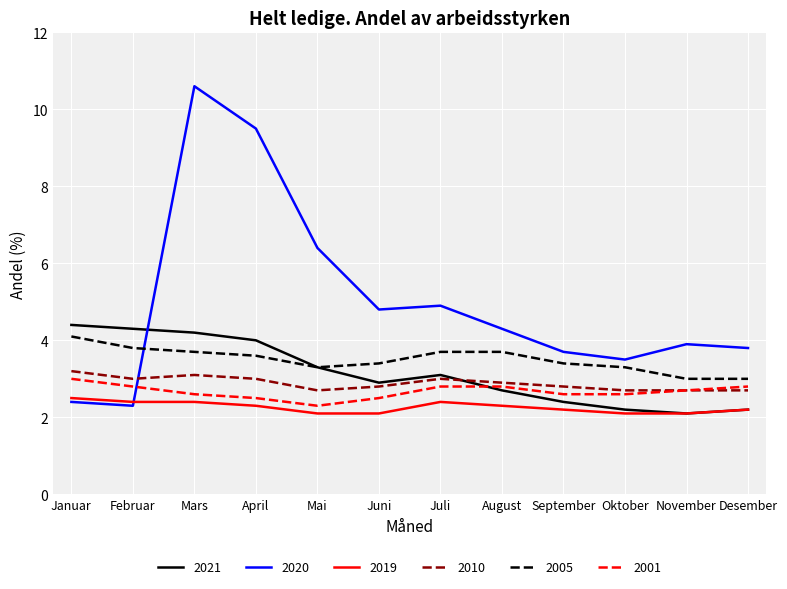

What position from the right is August?

5